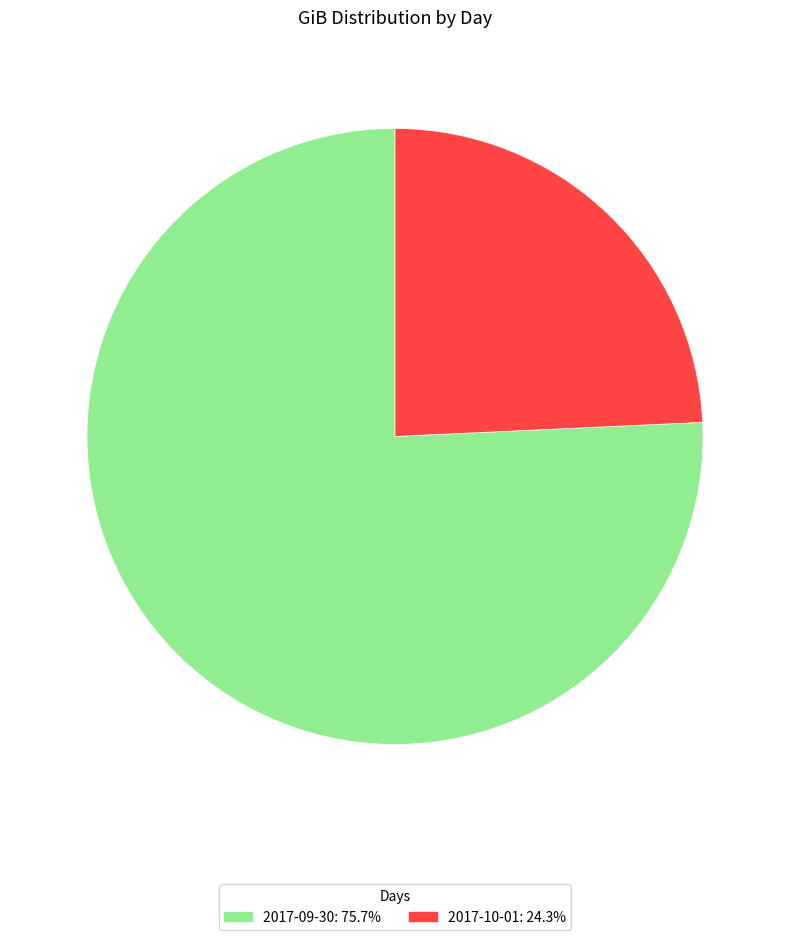

How many slices are in this pie chart?

2